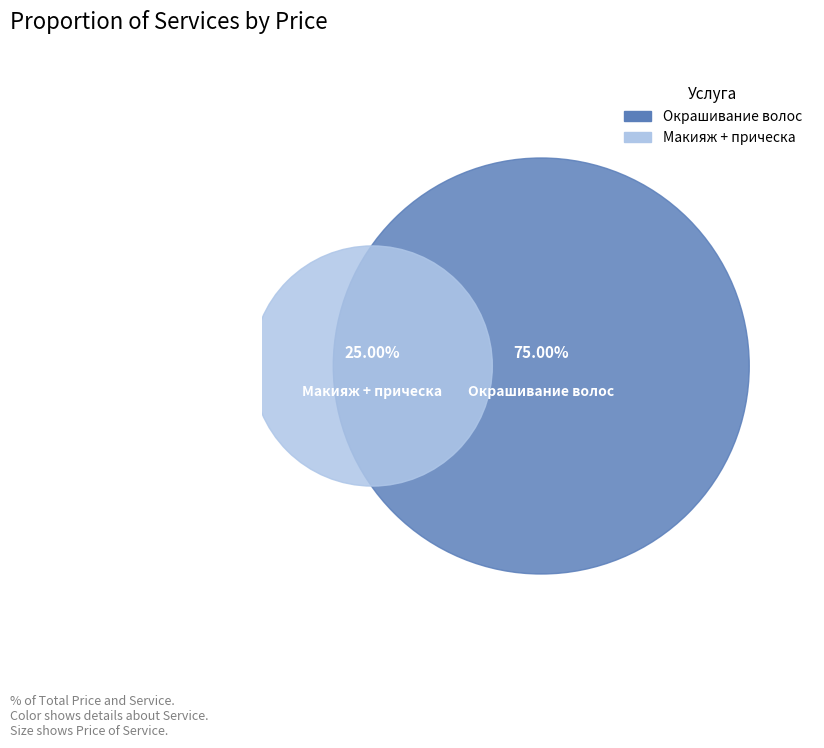

Does Макияж + прическа account for over 50% of the chart?

No